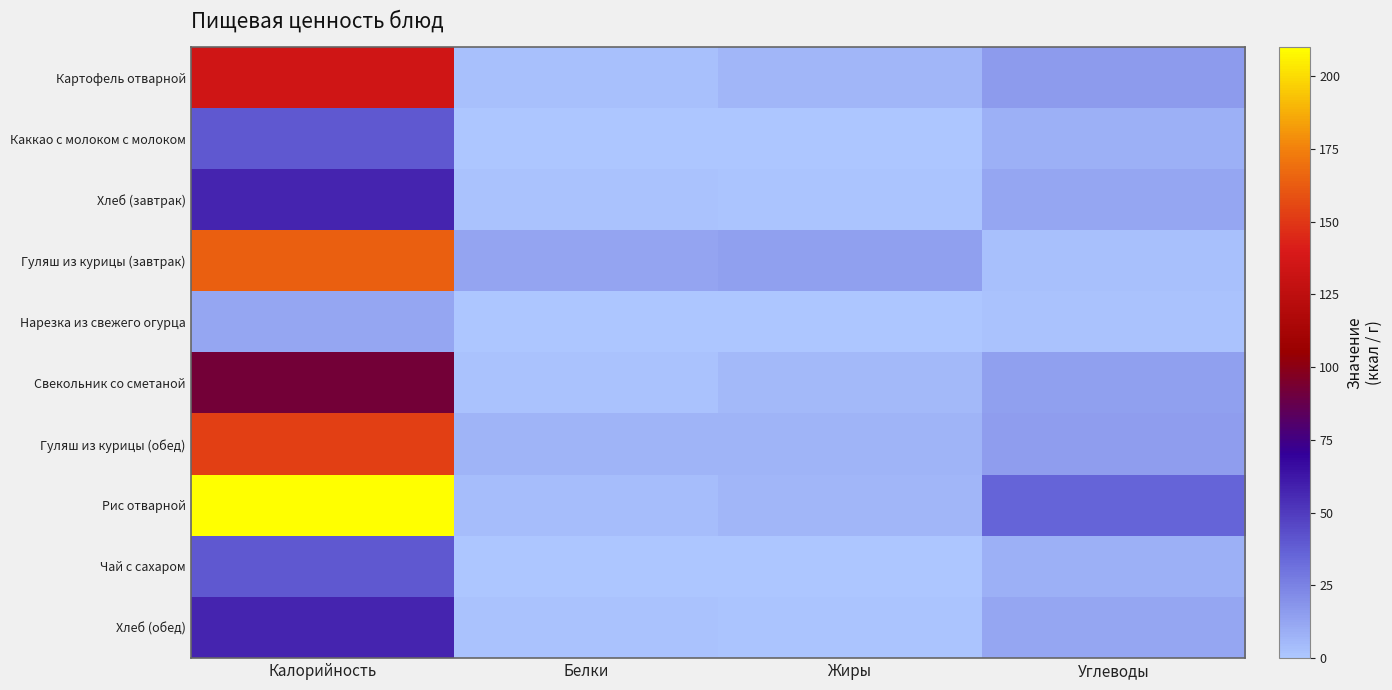

At which category is the sum across all series the highest?

Калорийность